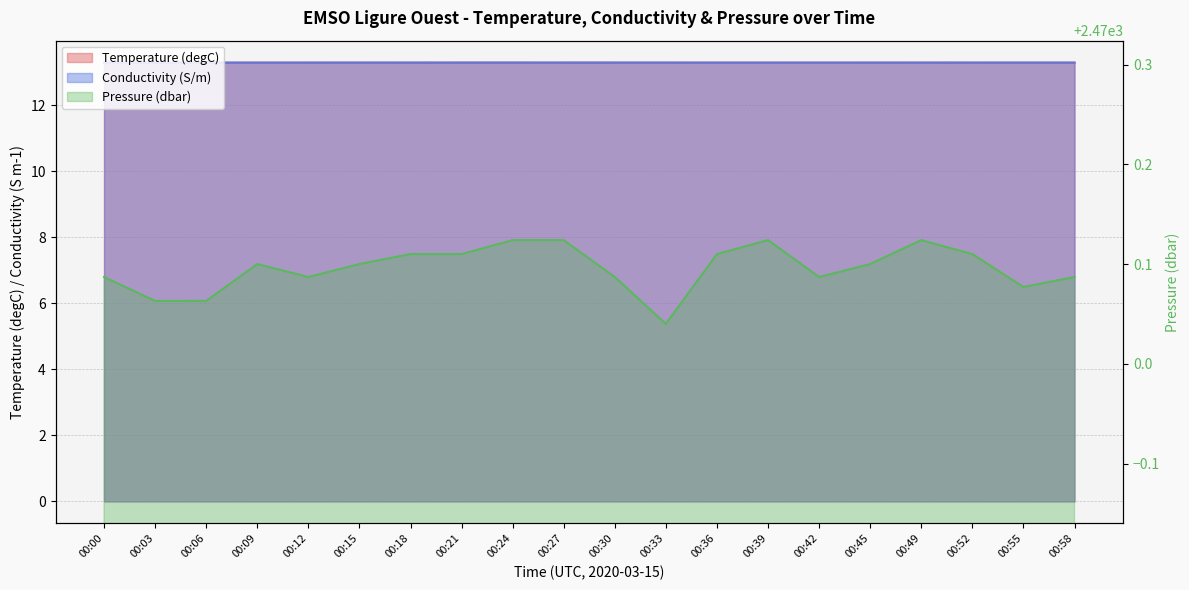

At how many categories does at least one series exceed 1807?

20